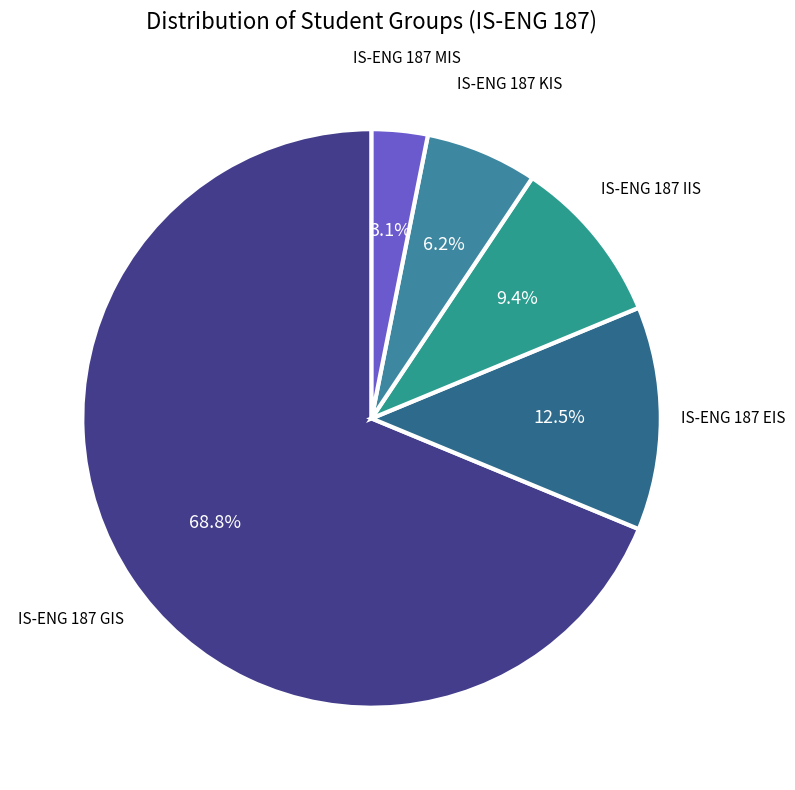

Does any single category account for the majority?

Yes